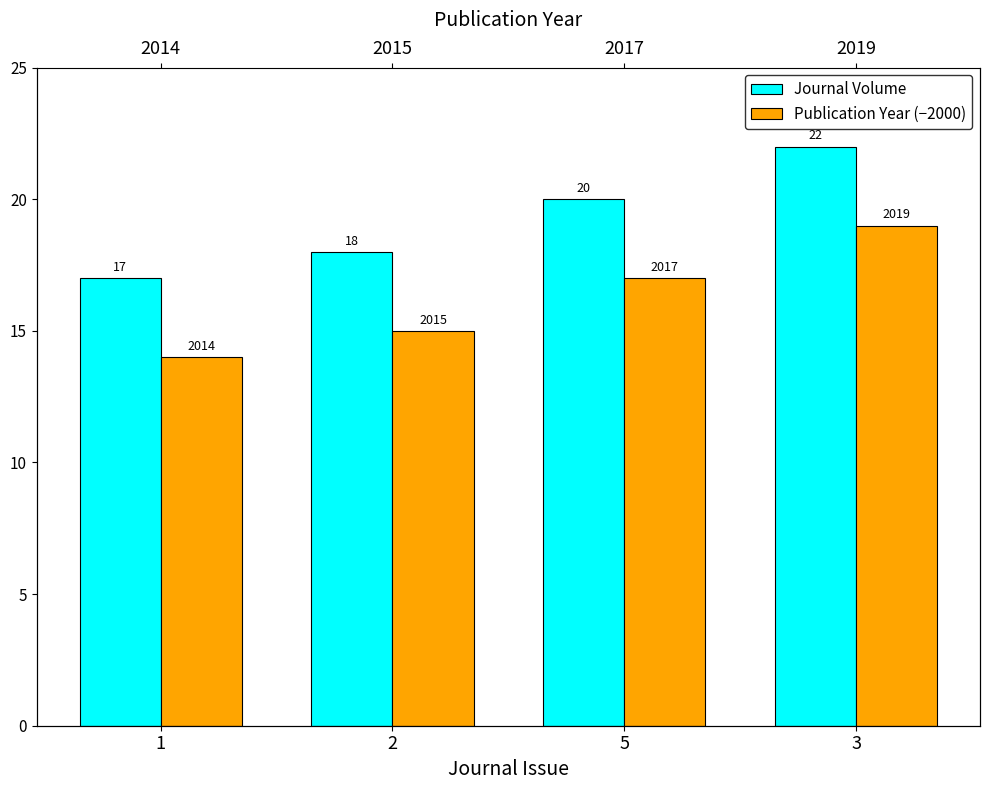

How many data points does each series have?

4